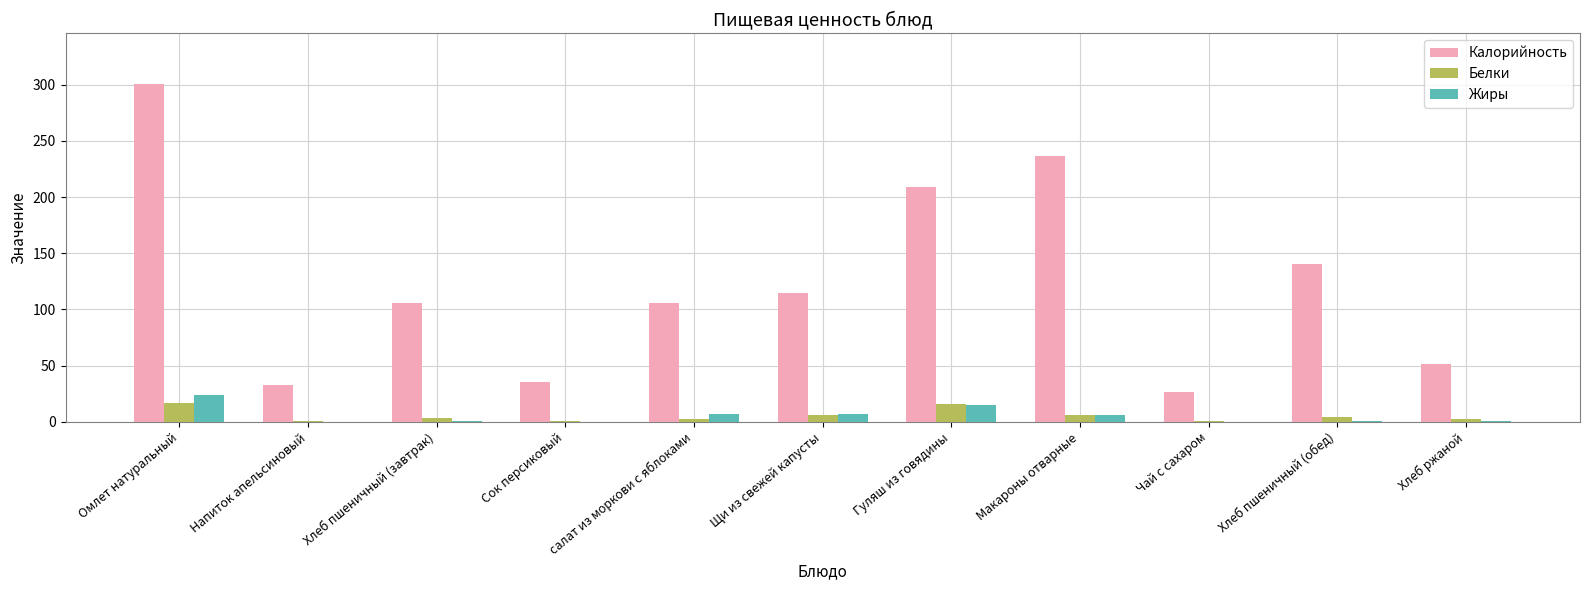

Which category has the highest value in the Жиры series?

Омлет натуральный